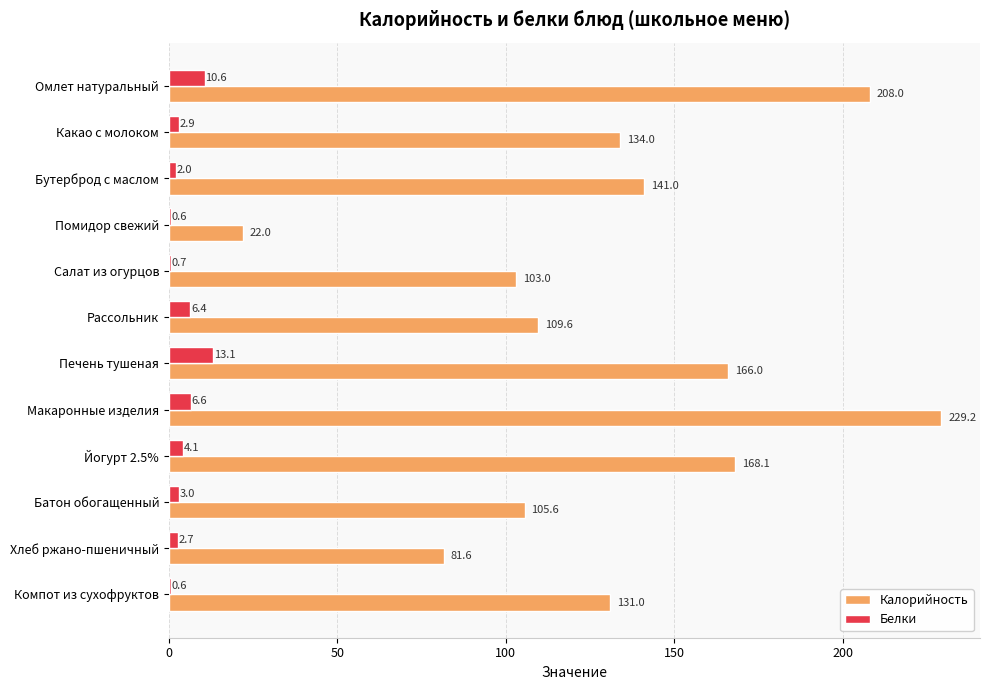

How many data points in Белки are above 3?

6